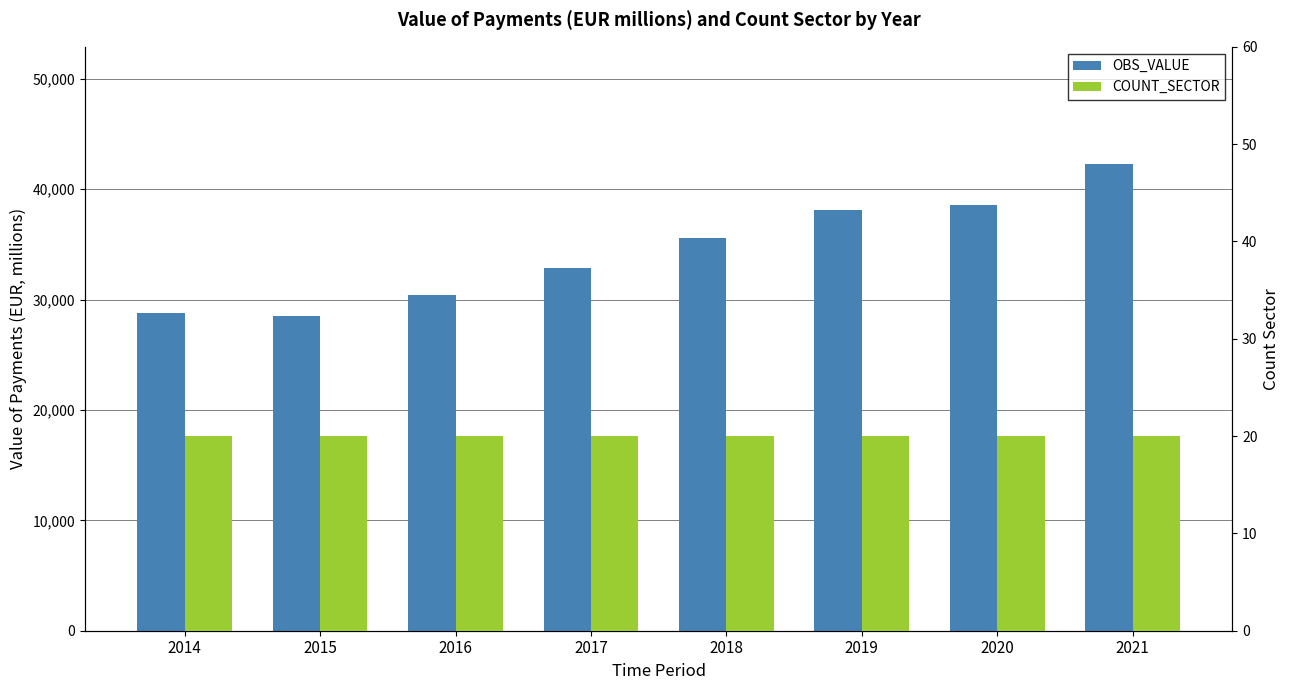

What is the smallest value displayed?

20.0